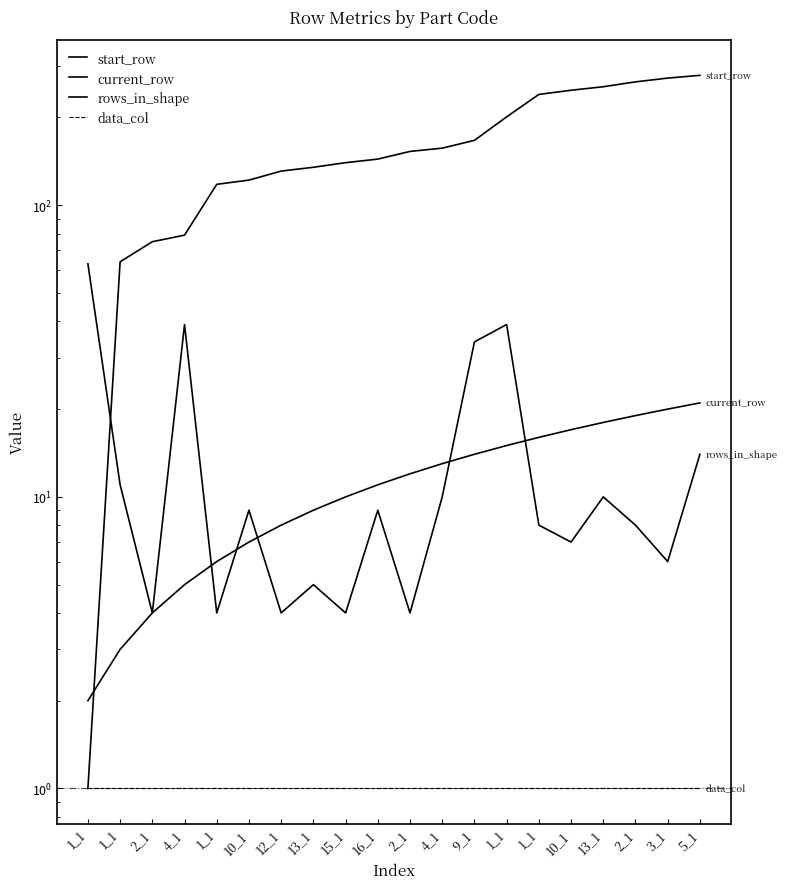

Which series has the widest spread of values?

start_row